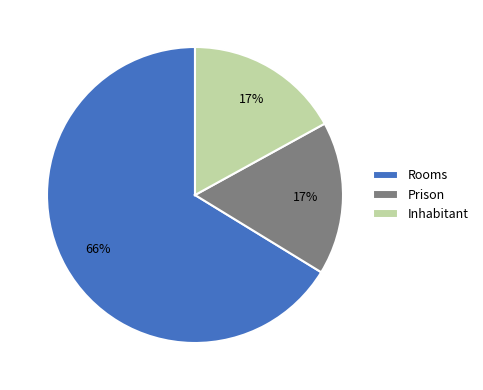

Count the number of slices in the pie.

3